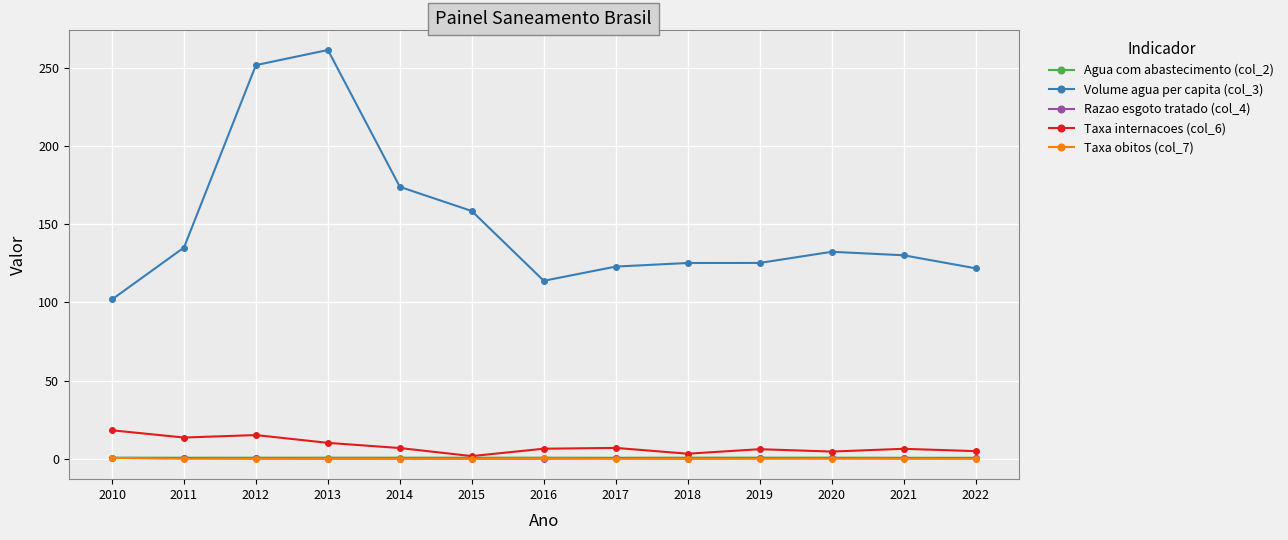

What is the value of the Taxa internacoes (col_6) point at the 8th from the left?

6.9